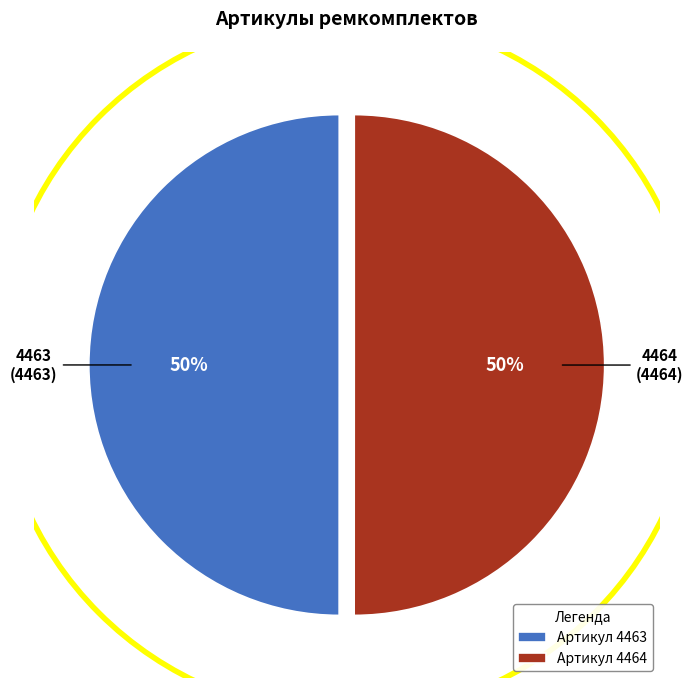

What percentage is the Артикул 4464 slice, to the nearest percent?

50%